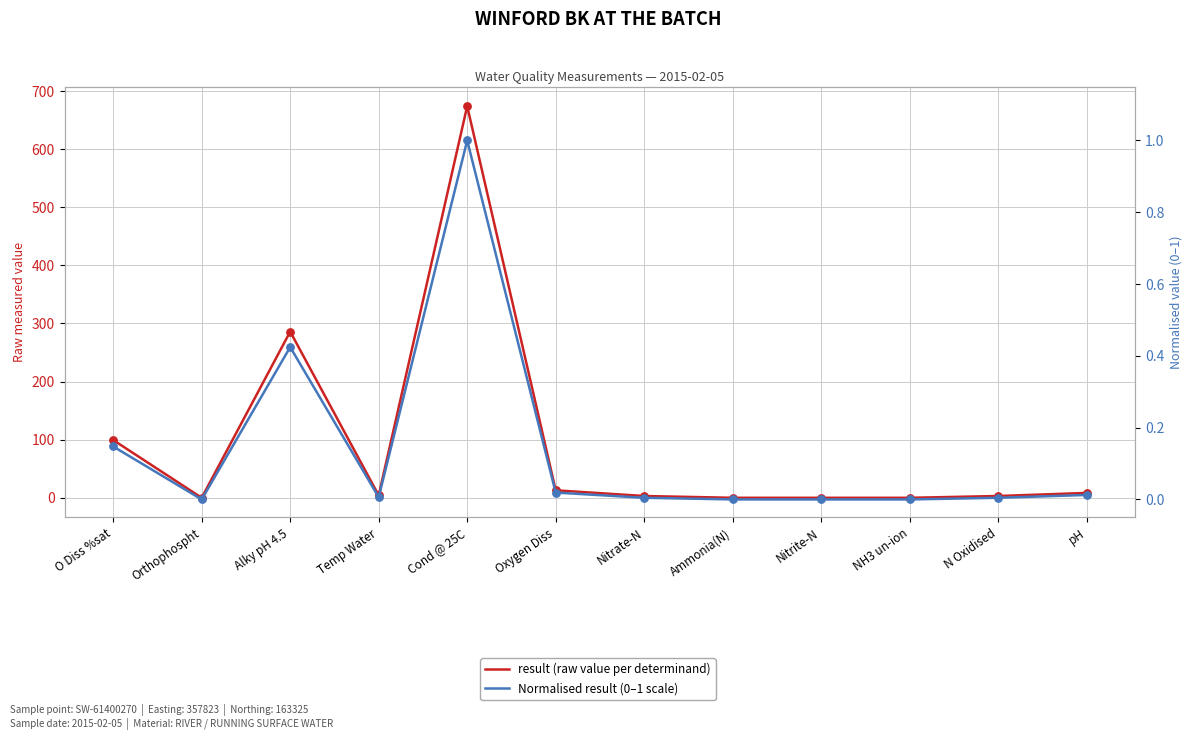

At which category is the sum across all series the highest?

Cond @ 25C